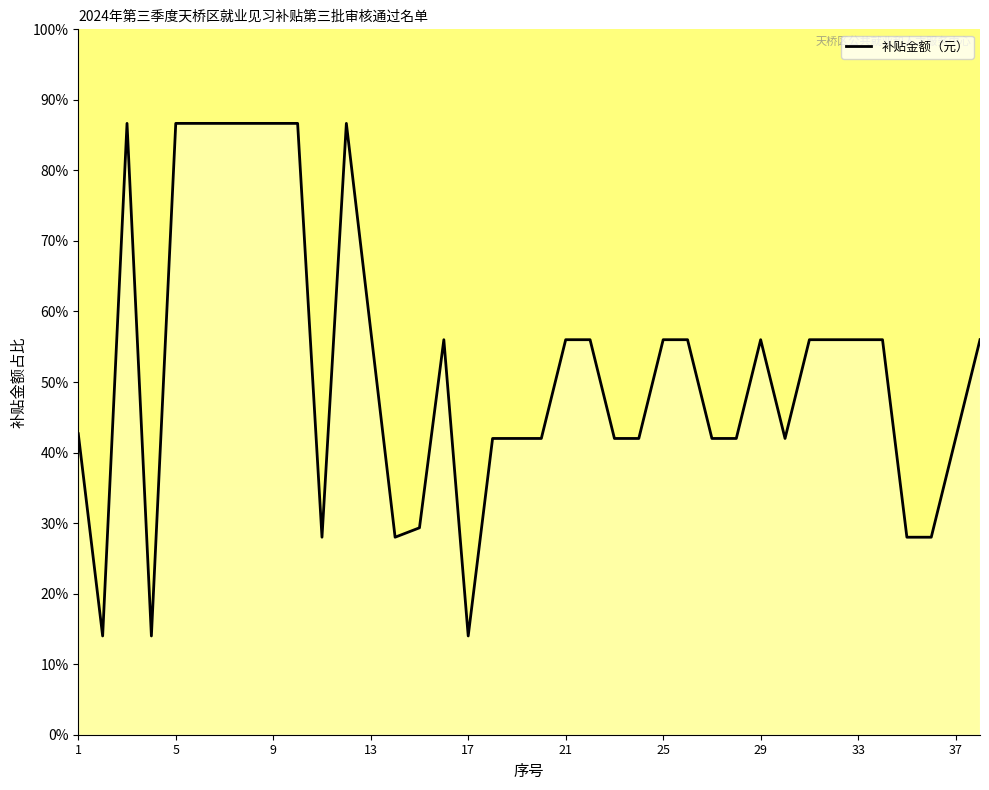

What is the smallest value displayed?

14.0